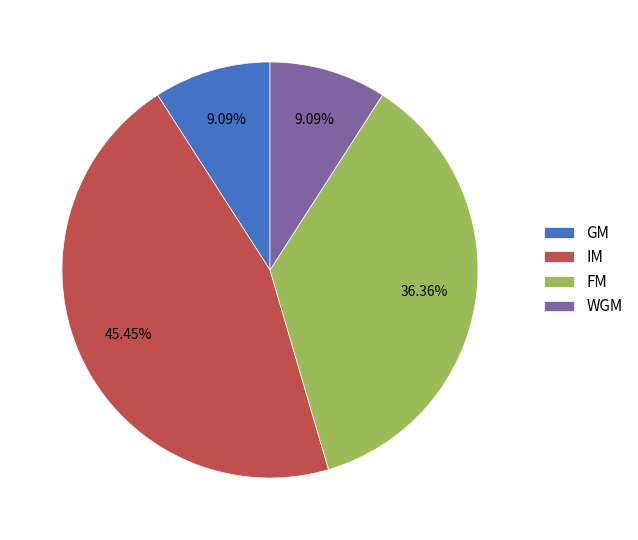

What is the largest slice in the pie chart?

IM